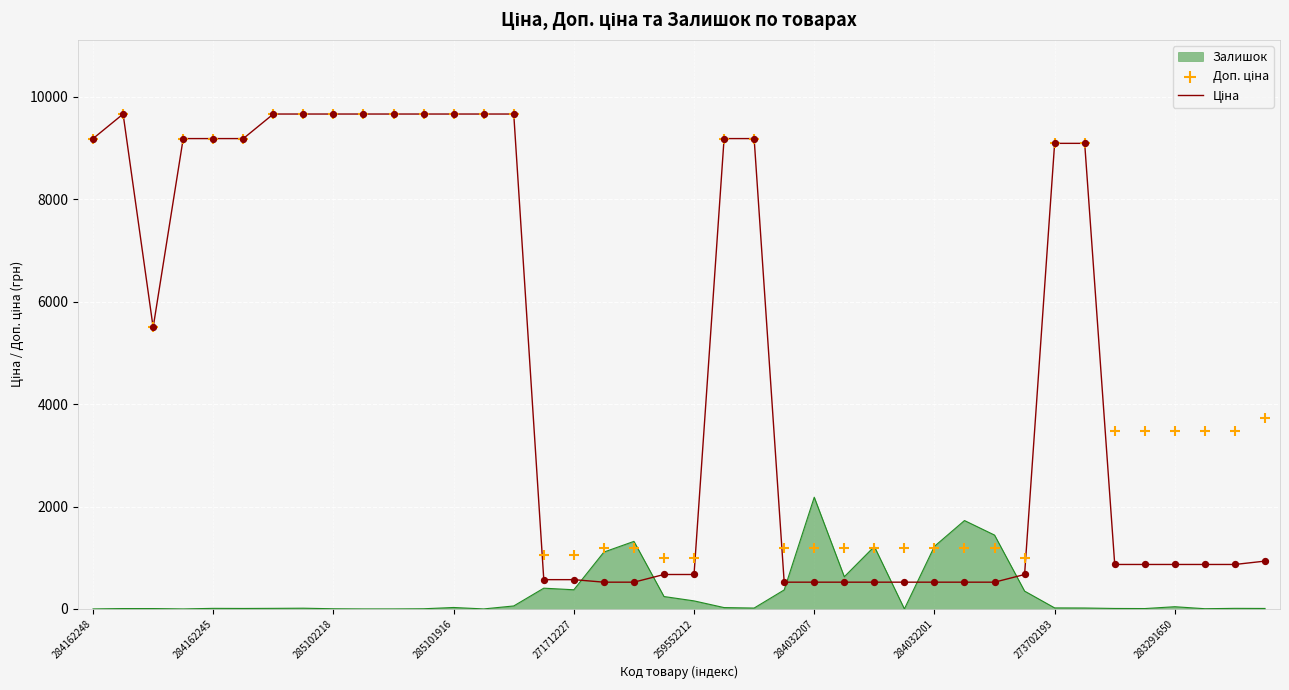

Which category has the highest value in the Залишок series?

284032207